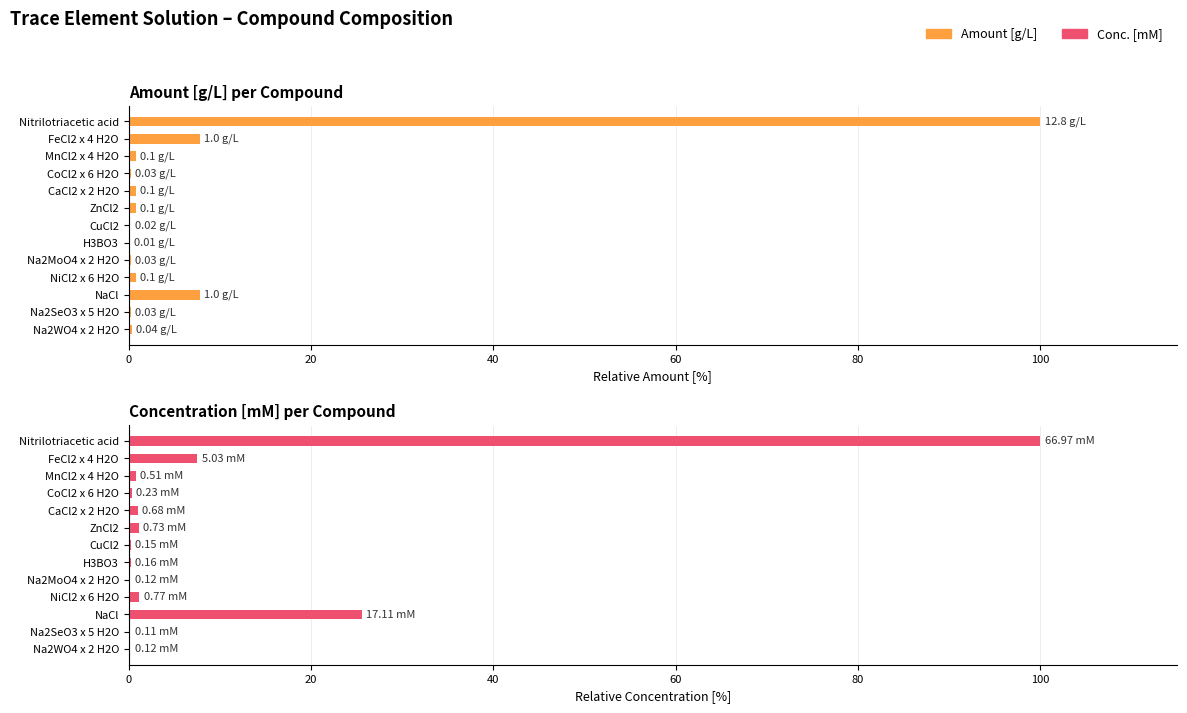

Reading right to left, extract all data points from this chart.

Amount [g/L]: 0.3	0.2	7.8	0.8	0.2	0.1	0.2	0.8	0.8	0.2	0.8	7.8	100.0
Conc. [mM]: 0.2	0.2	25.6	1.2	0.2	0.2	0.2	1.1	1.0	0.3	0.8	7.5	100.0